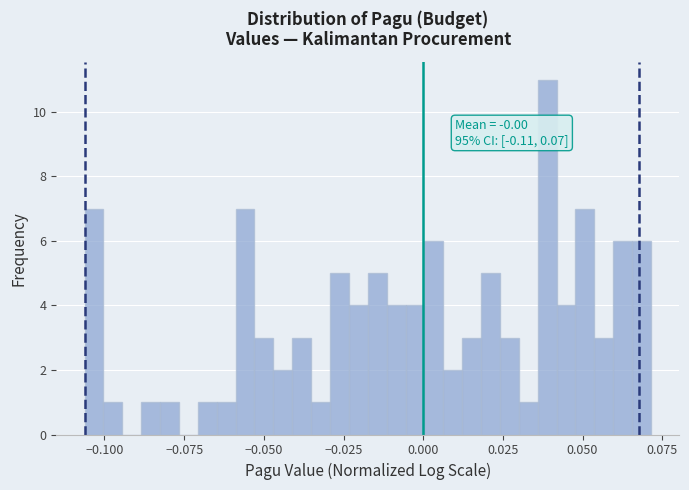

Around what value on the x-axis is the tallest bar? Give the approximate position of its centre, as read against the axis.

0.040